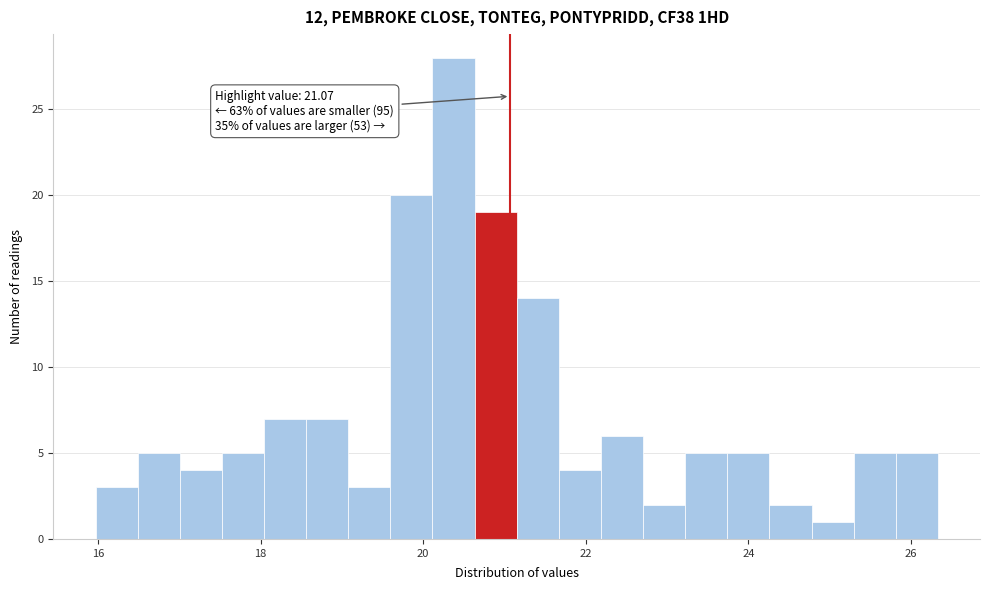

Read against the x-axis, roughly where is the centre of the tallest bar?

20.4